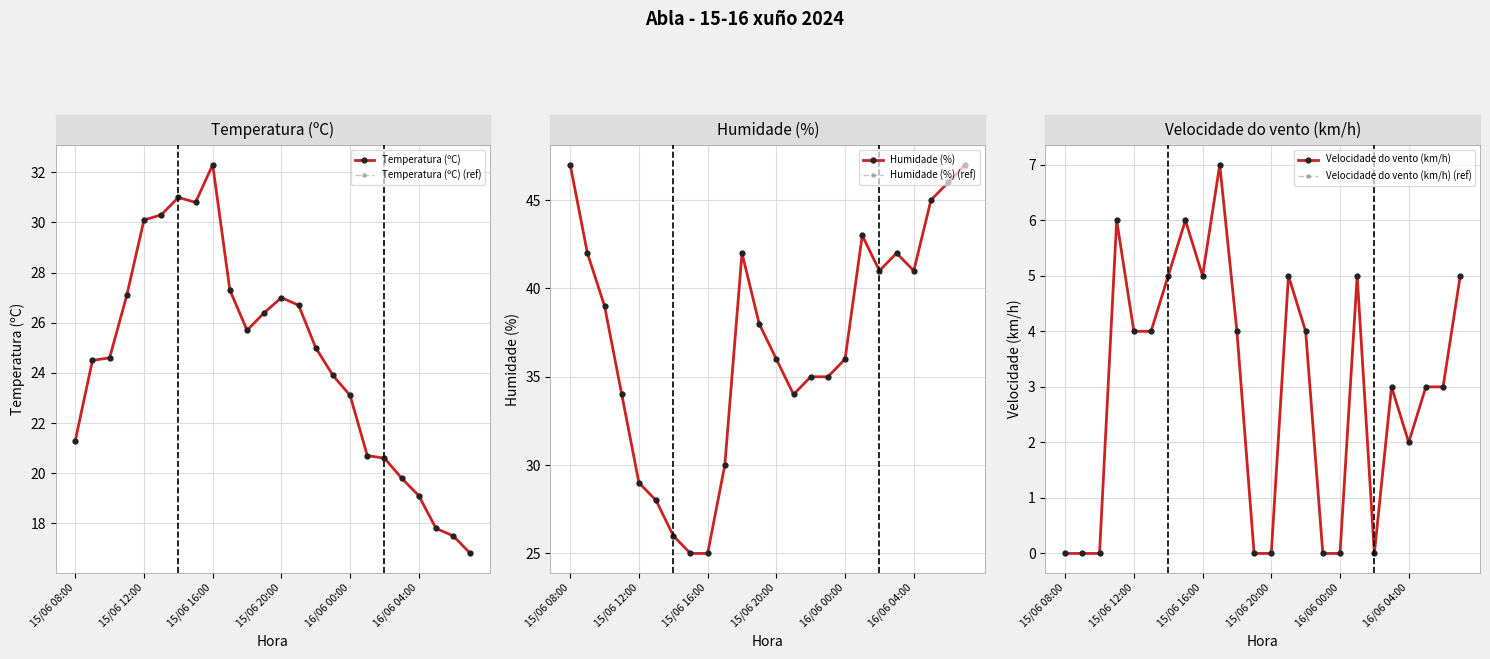

How many lines are shown in the chart?

6